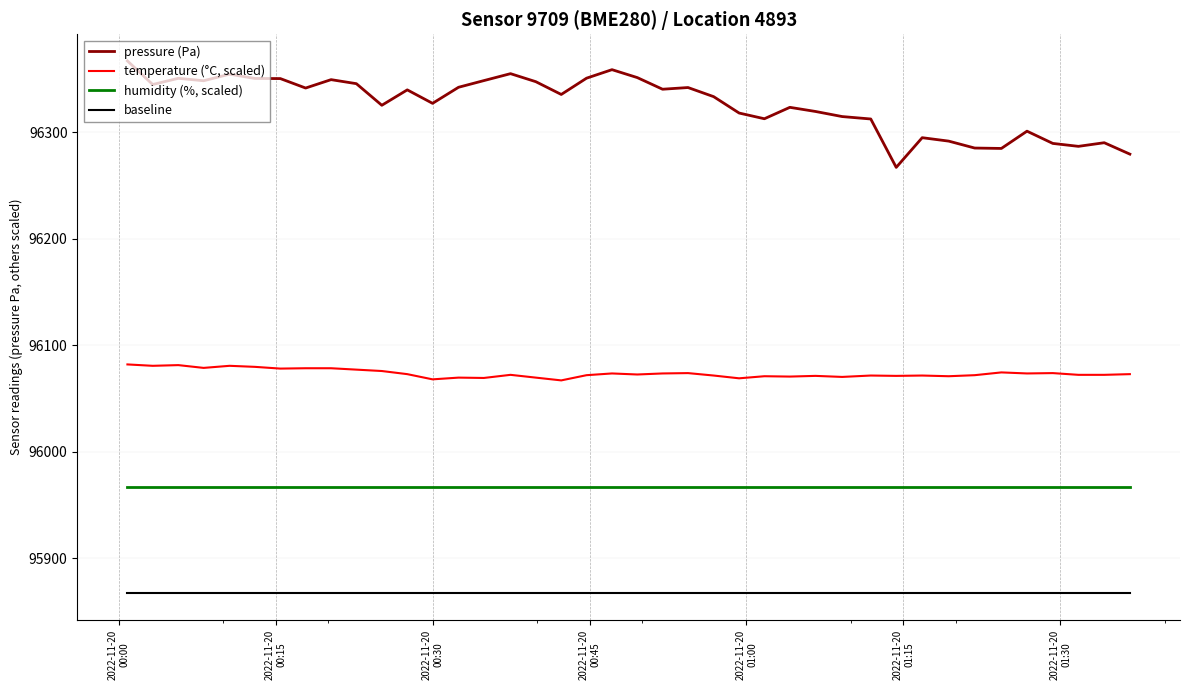

What is the difference between the maximum and minimum values in the temperature (°C, scaled) series?

15.0